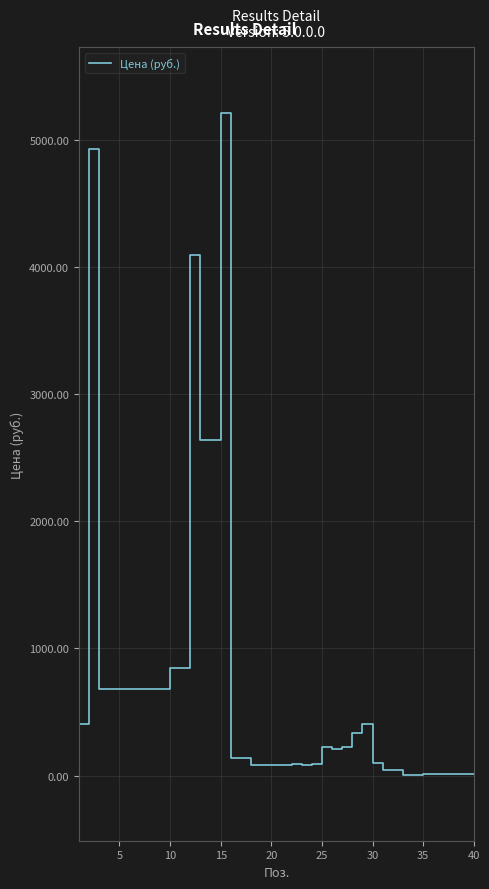

What is the difference between the maximum and minimum values?

5200.7